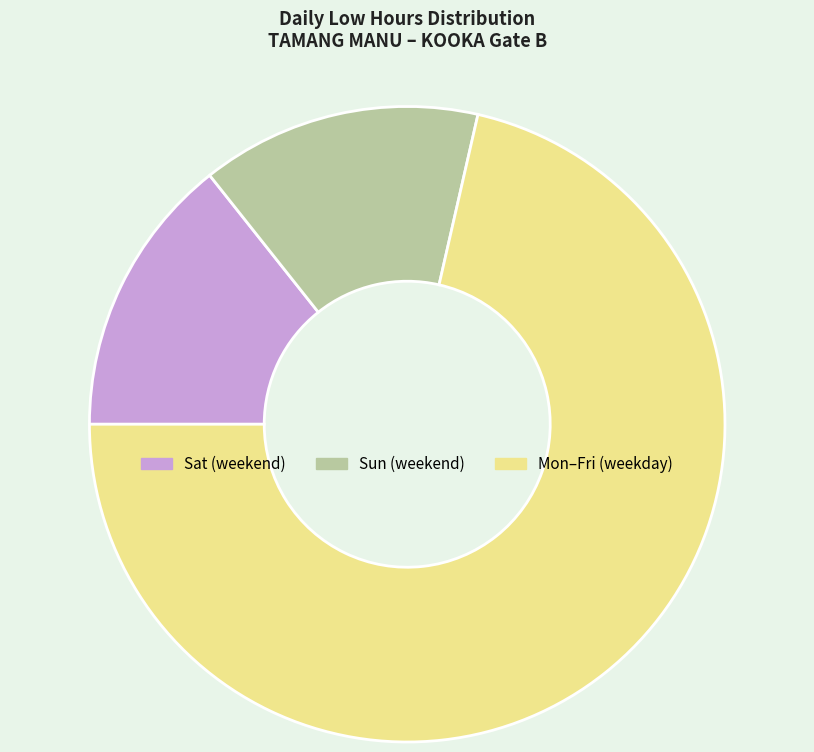

How many slices are in this pie chart?

3